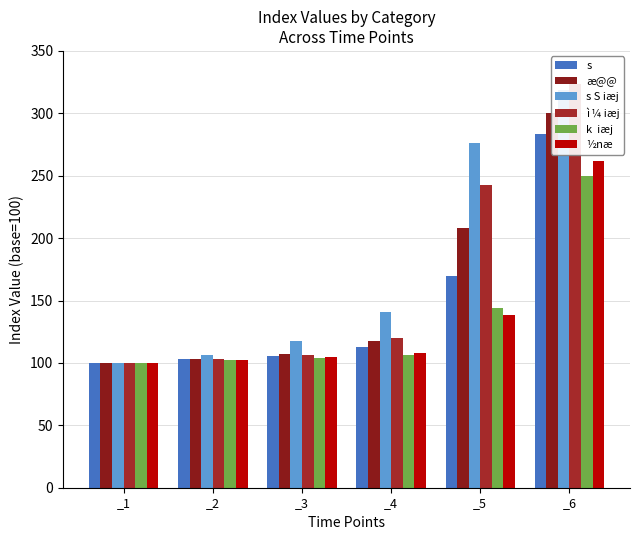

What is the value of the ½næ bar at the 4th from the left?

108.1